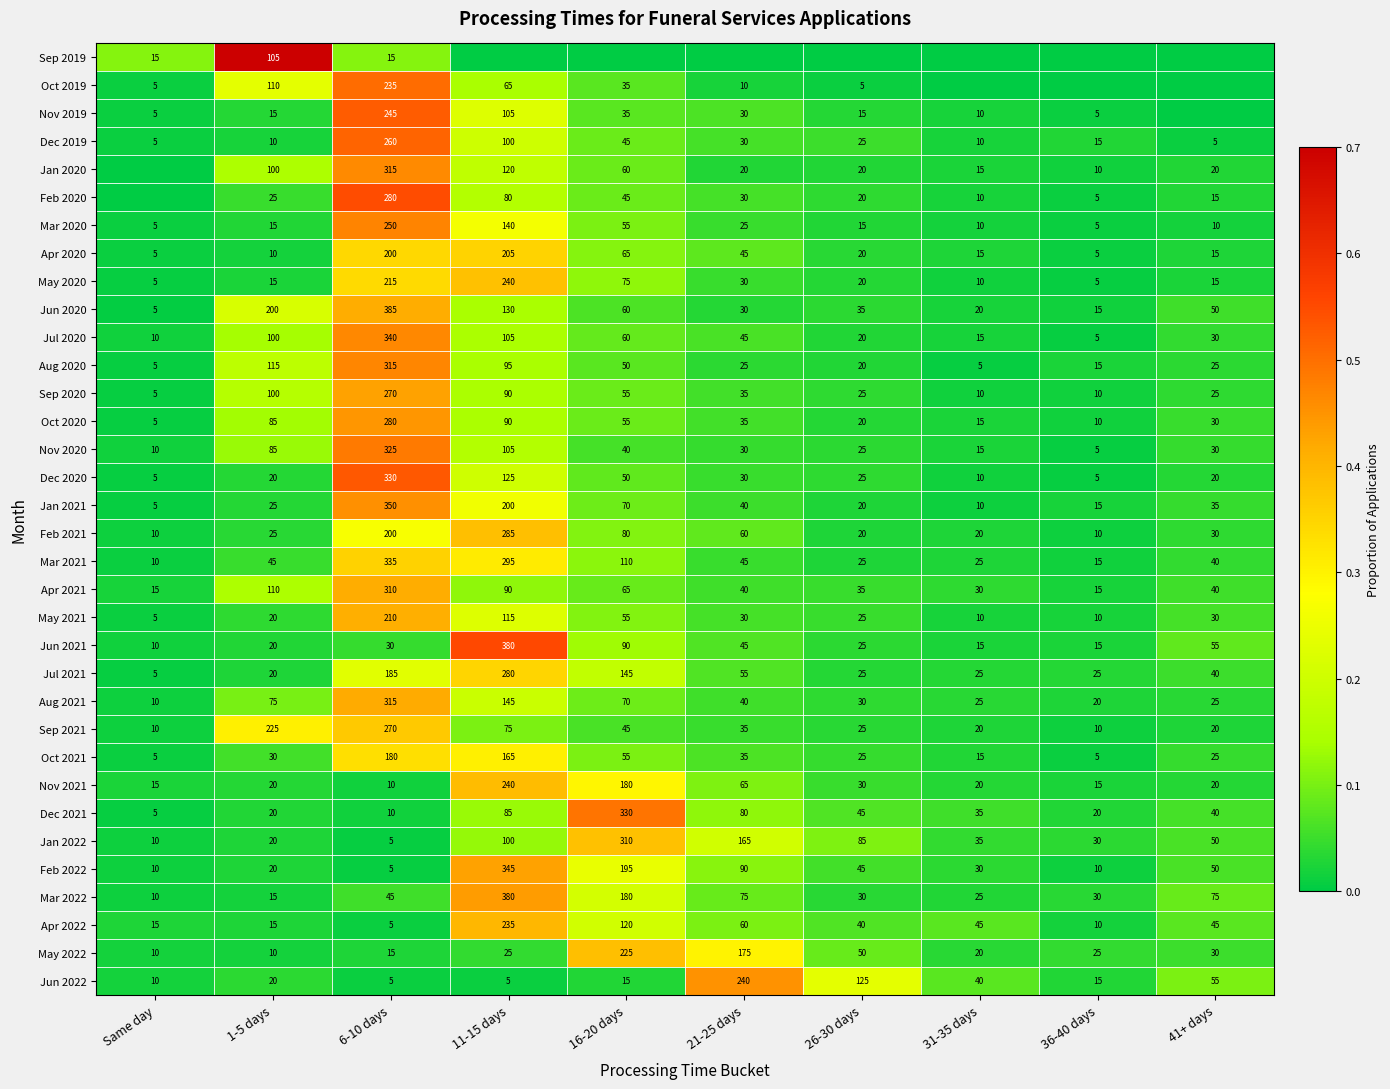

True or false: Nov 2021 has a value of 15 at 36-40 days.

True